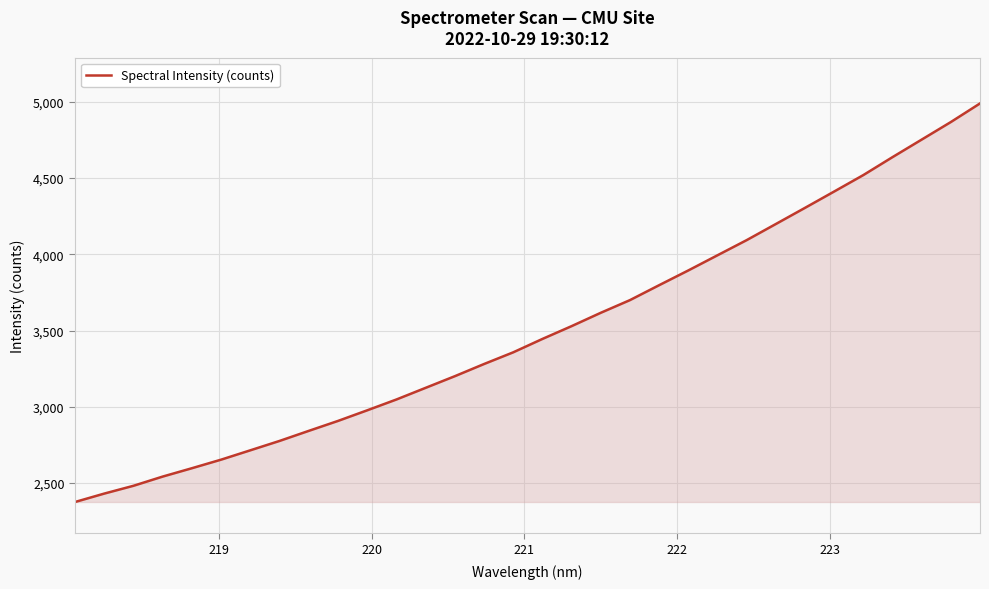

What is the minimum value shown in the chart?

2375.7